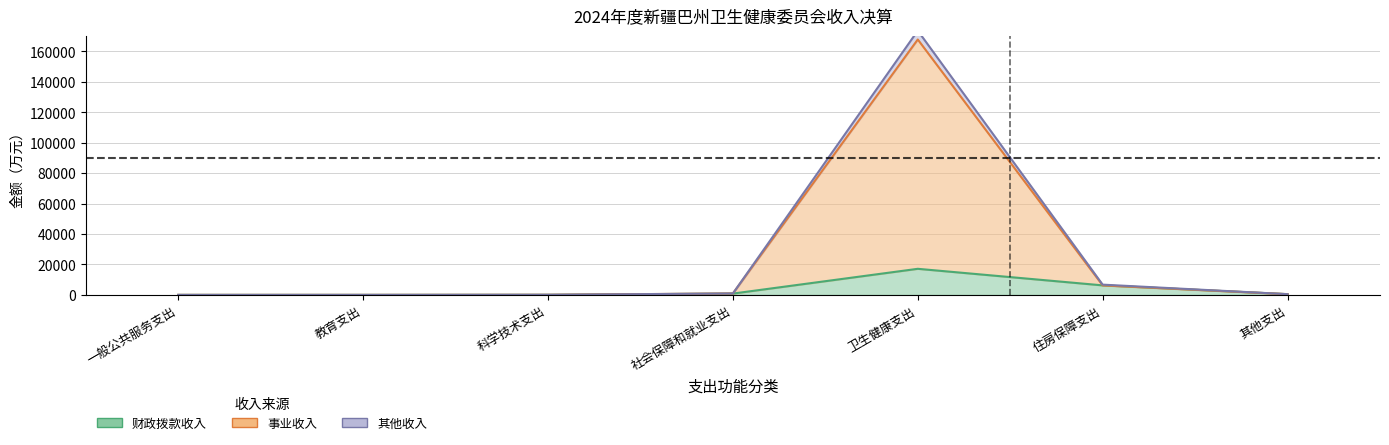

List the labels in order of 其他收入 value, smallest first.

一般公共服务支出, 教育支出, 科学技术支出, 其他支出, 社会保障和就业支出, 住房保障支出, 卫生健康支出